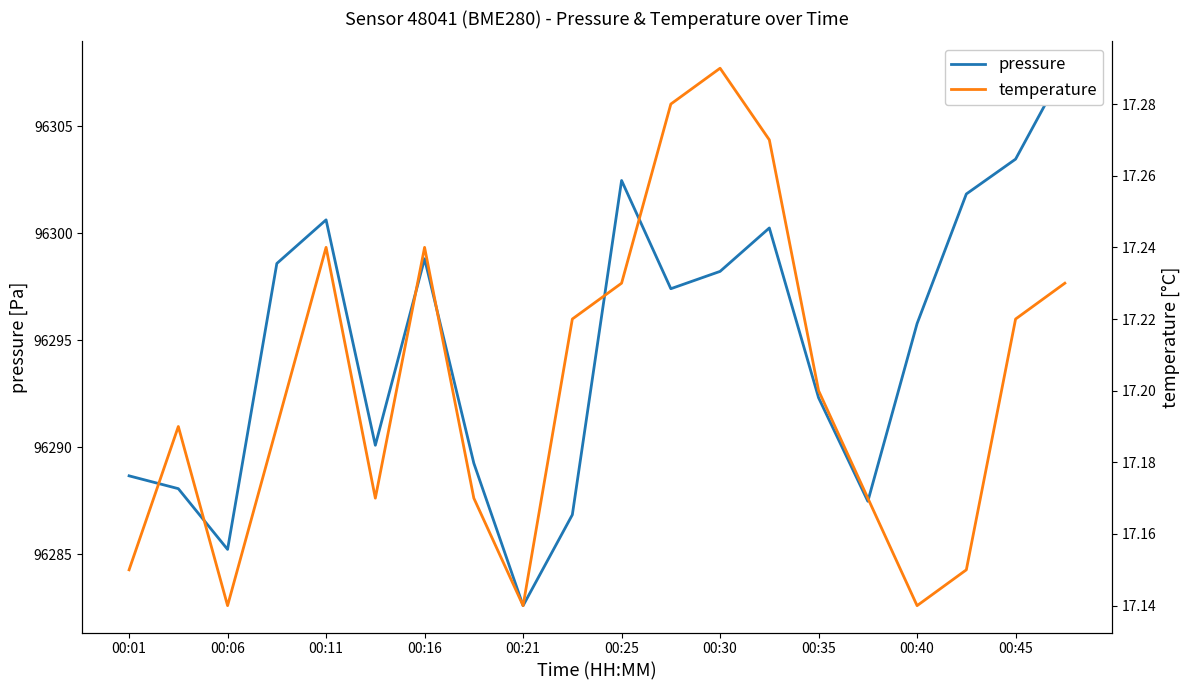

Which series has the largest total across all categories?

pressure